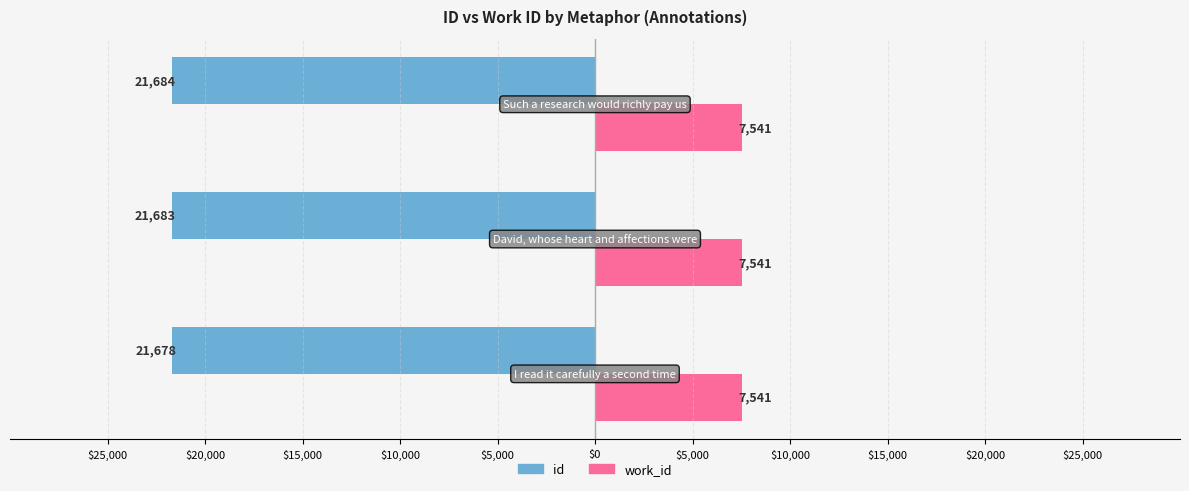

What are all the series names shown in the legend?

id, work_id